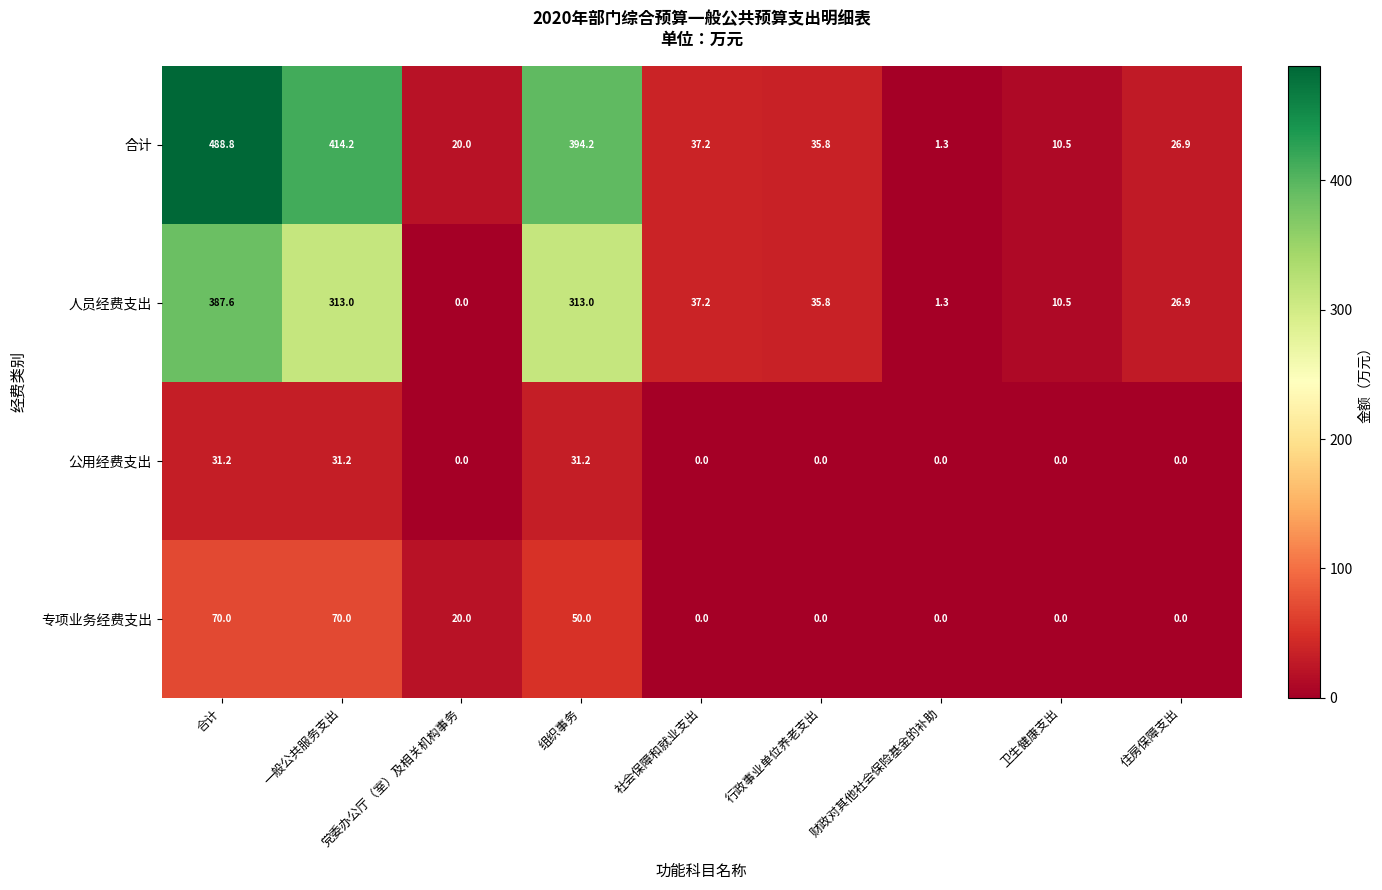

What is the difference between the maximum and minimum values in the 合计 series?

487.5